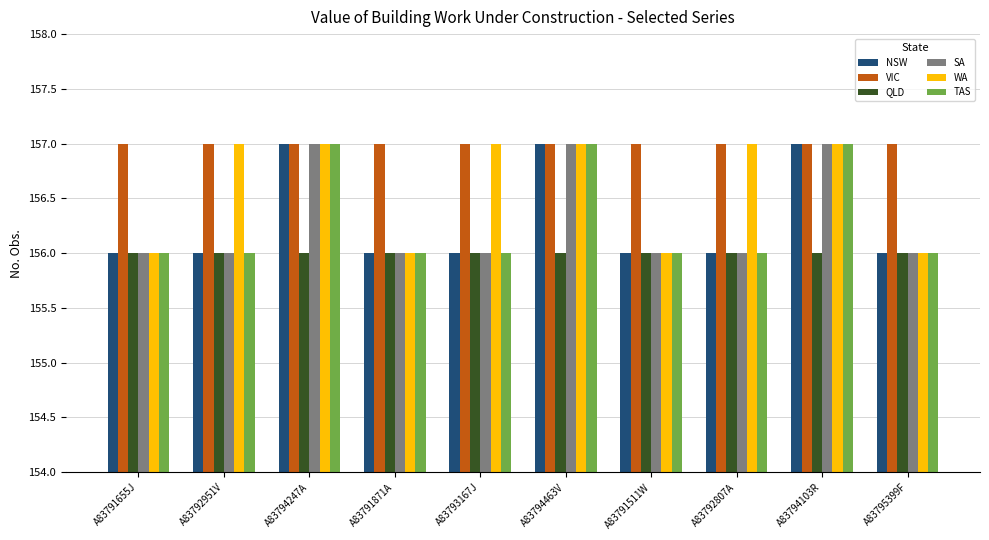

What is the approximate value of NSW at A83791655J?

156